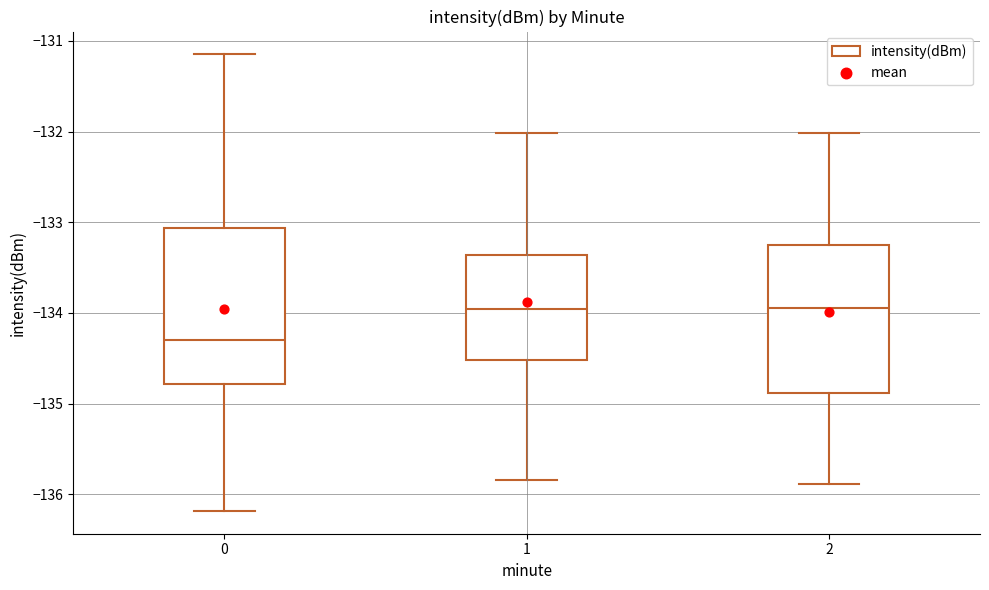

Reading left to right, transcribe this box plot: for each box, give where its median line is, the range the box spans, and where its two whiskers end, as read against the y-axis. The values are not printed on the chart, so give them approximately, as read against the axis.

0: median -134.3, box -134.8 to -133.1, whiskers -136.2 to -131.1
1: median -134.0, box -134.5 to -133.4, whiskers -135.8 to -132.0
2: median -134.0, box -134.9 to -133.3, whiskers -135.9 to -132.0